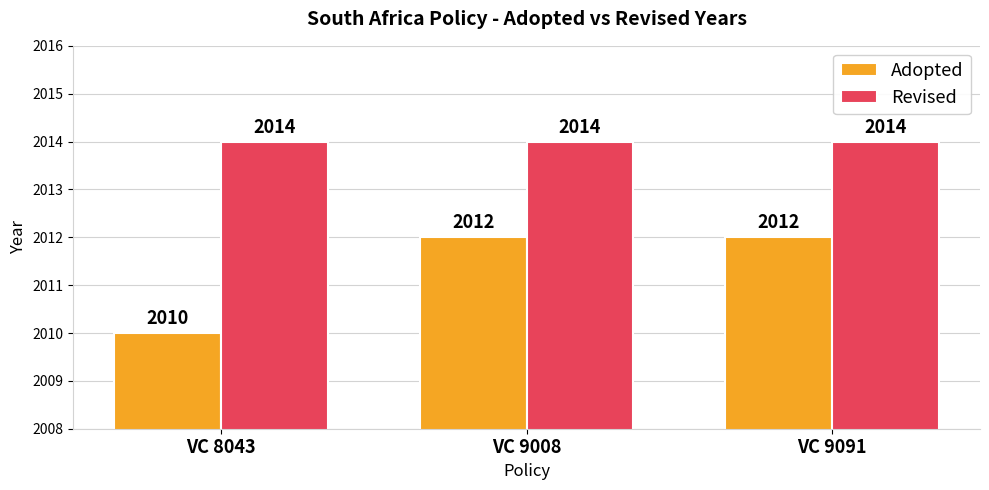

Which series has the largest total across all categories?

Revised